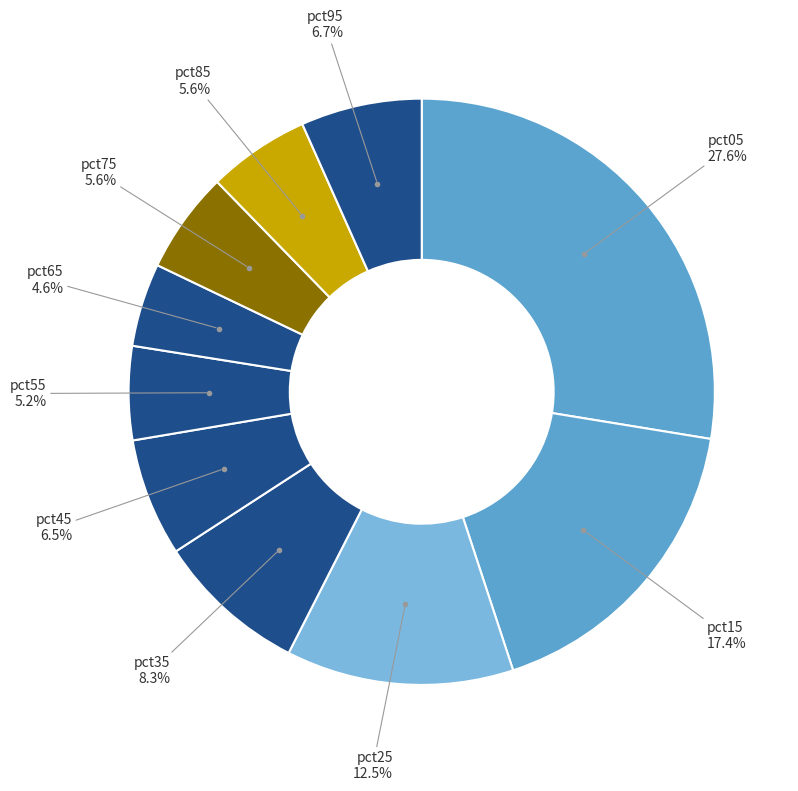

Count the number of slices in the pie.

10